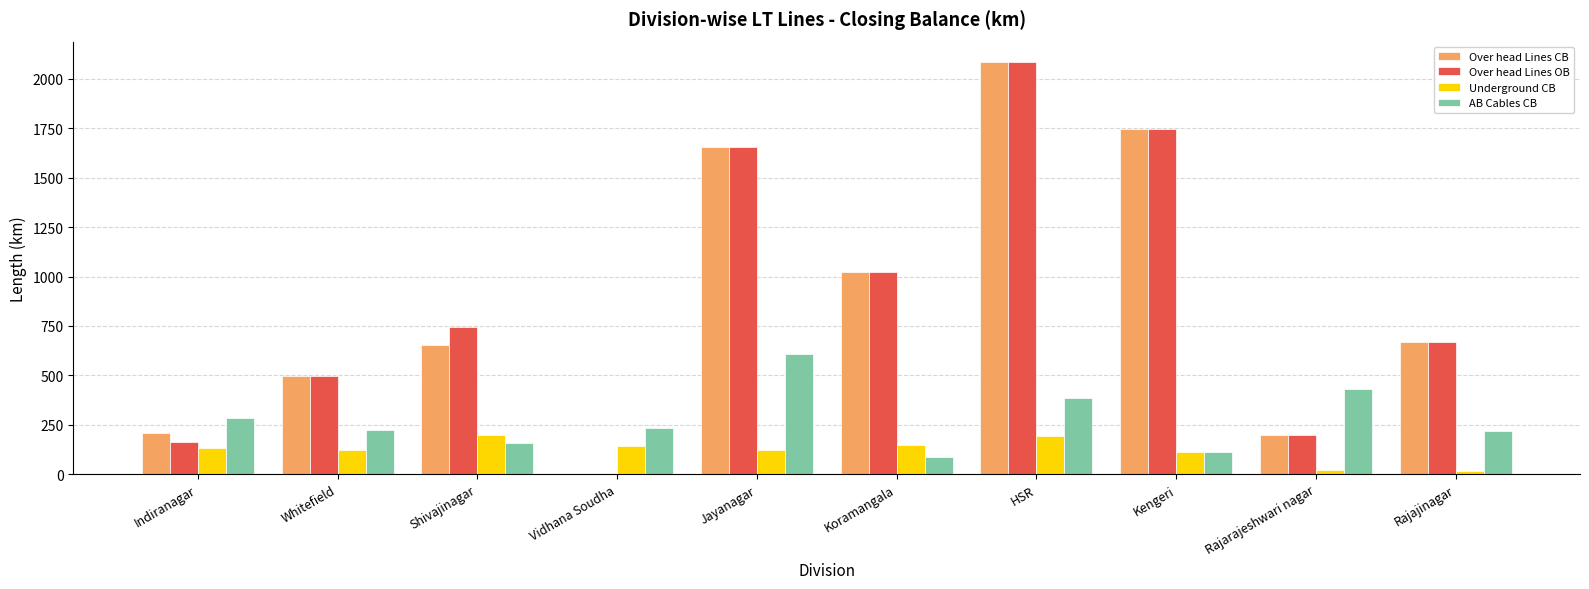

Is the value of Over head Lines OB at Shivajinagar greater than the value of AB Cables CB at Indiranagar?

Yes